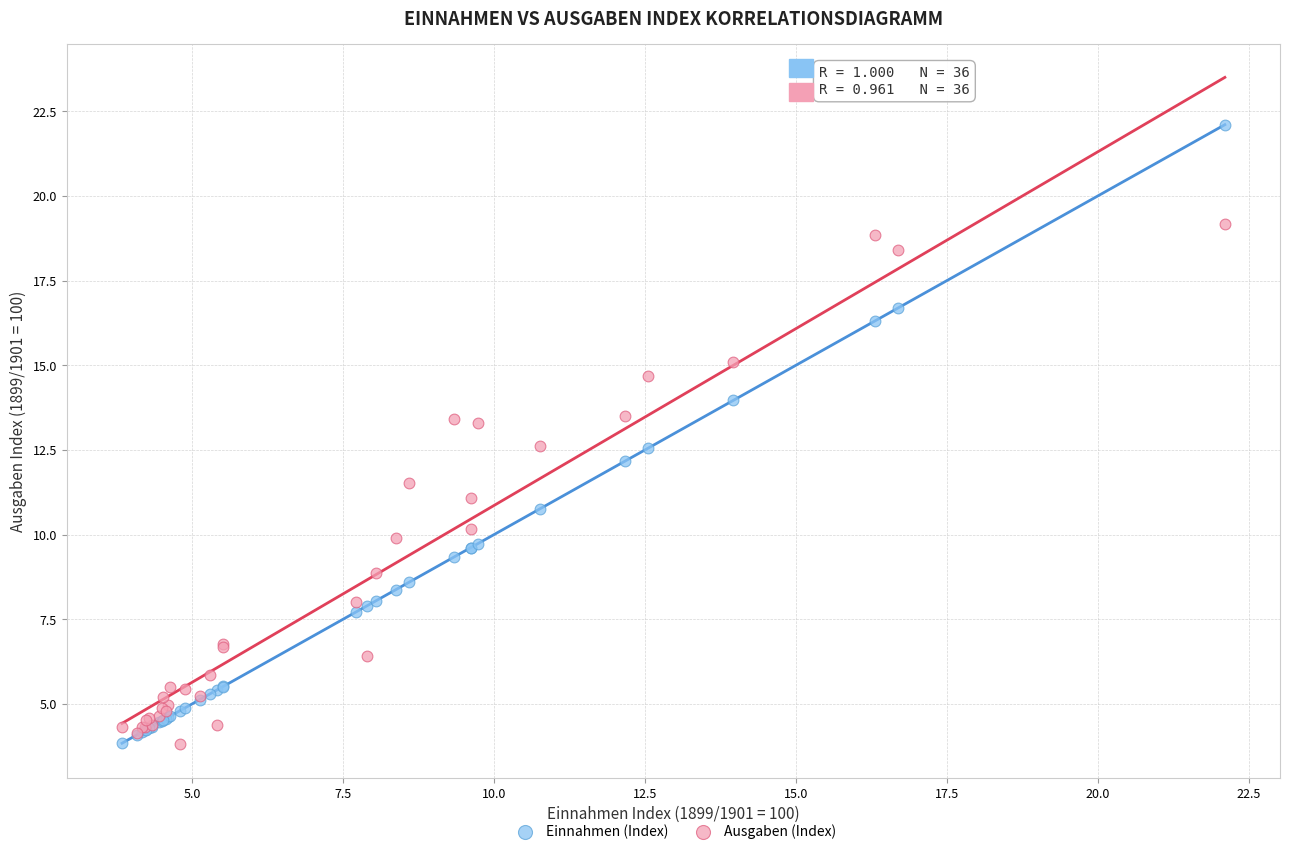

Which series reaches the maximum Y coordinate?

Einnahmen (Index)